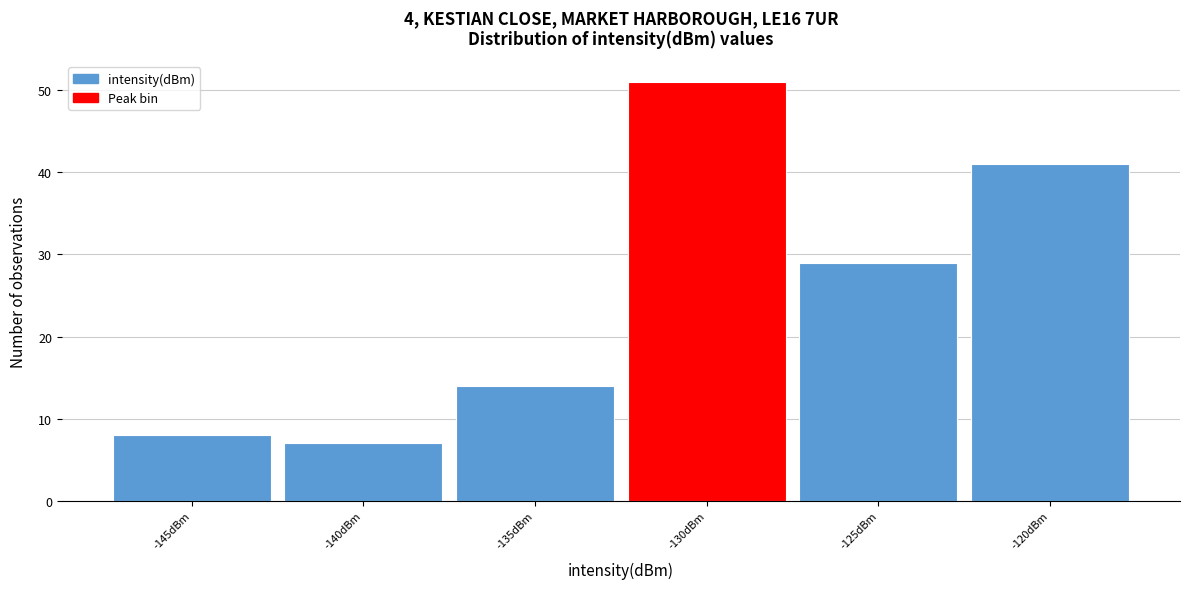

Reading left to right, what are all the values shown in this chart?

-145dBm=8	-140dBm=7	-135dBm=14	-130dBm=51	-125dBm=29	-120dBm=41